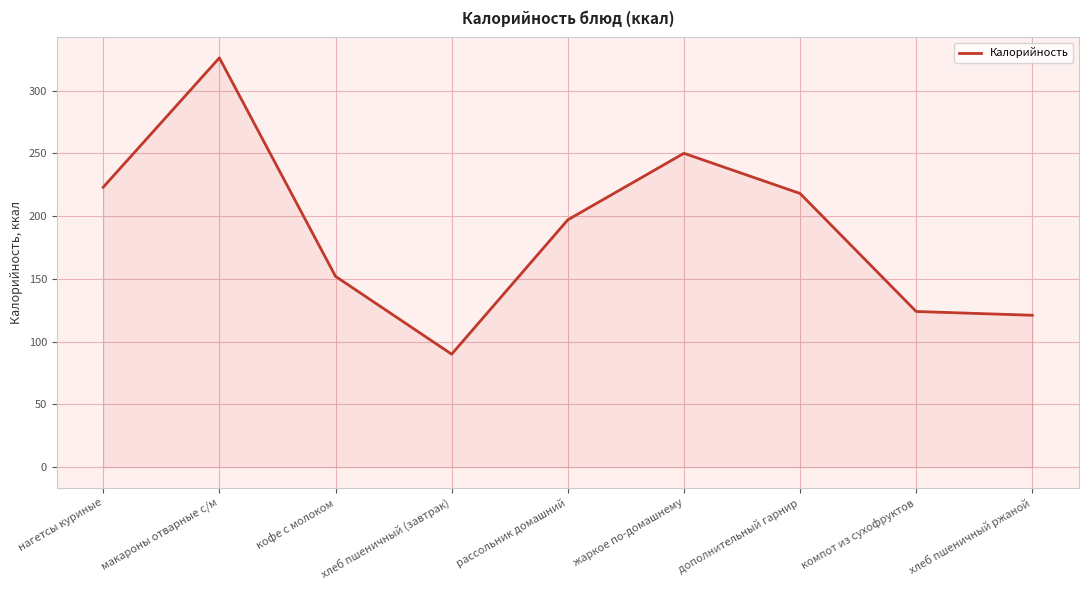

Is it true that the value at дополнительный гарнир is 218?

True